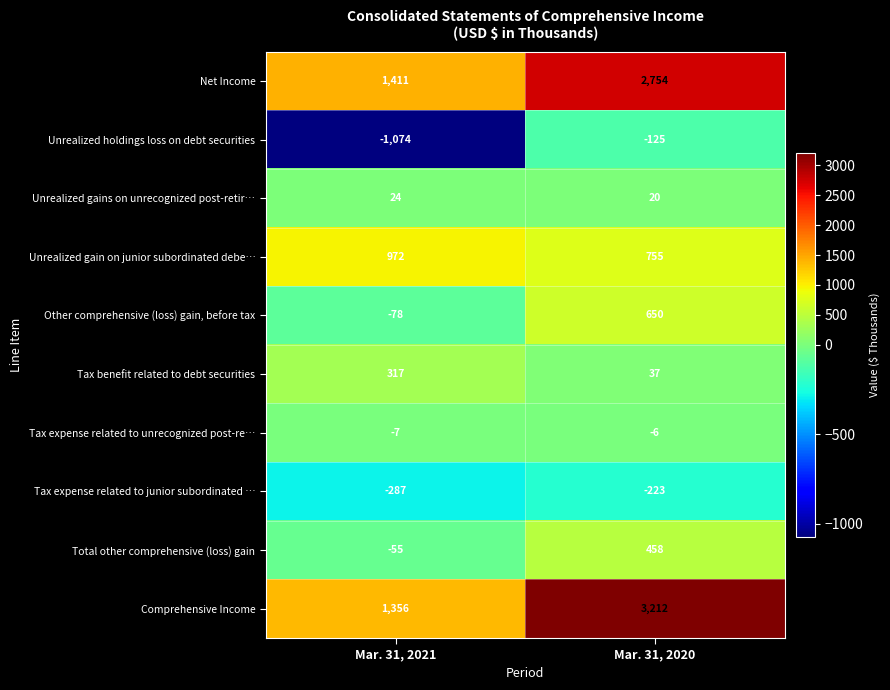

List the series in order of their peak value, lowest first.

Tax expense related to junior subordinated …, Unrealized holdings loss on debt securities, Tax expense related to unrecognized post-re…, Unrealized gains on unrecognized post-retir…, Tax benefit related to debt securities, Total other comprehensive (loss) gain, Other comprehensive (loss) gain, before tax, Unrealized gain on junior subordinated debe…, Net Income, Comprehensive Income